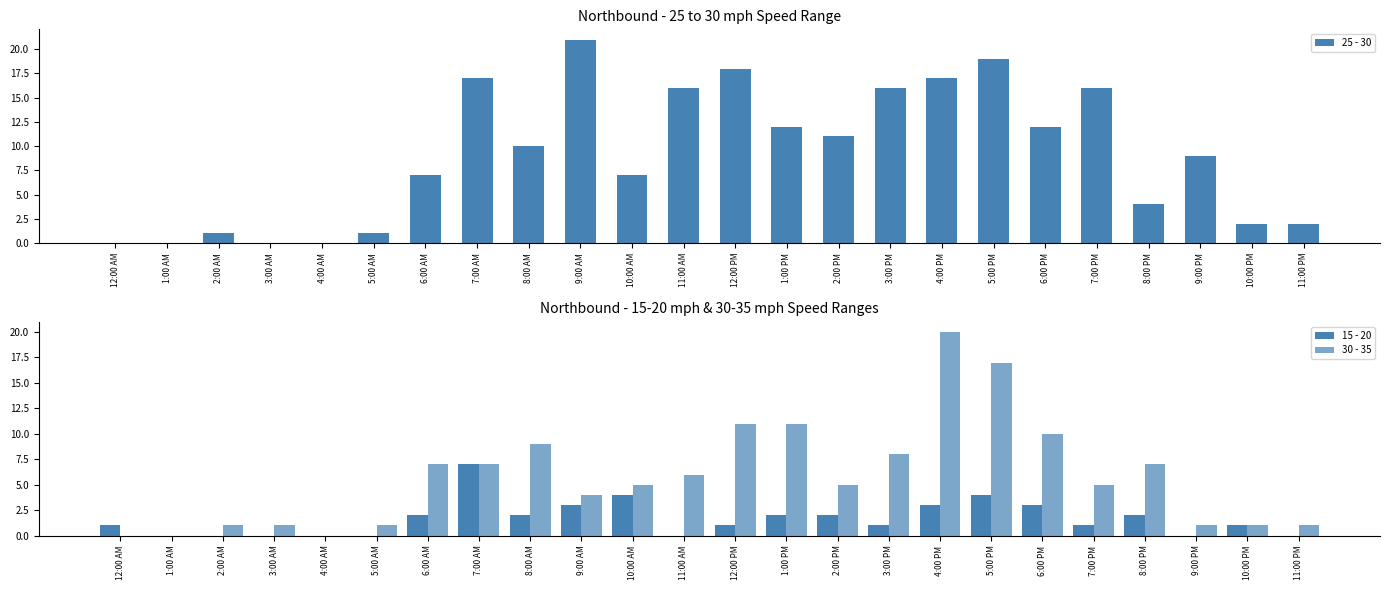

What is the label of the 24th bar from the left?

11:00 PM